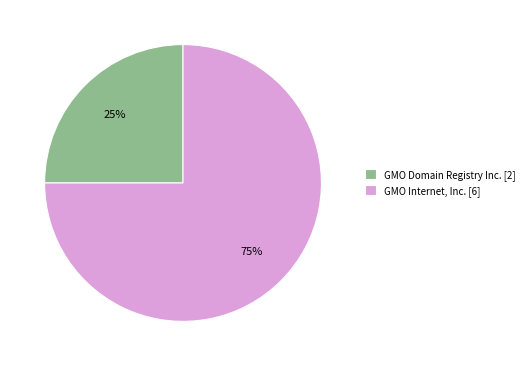

To the nearest percent, what is the average slice percentage?

50%